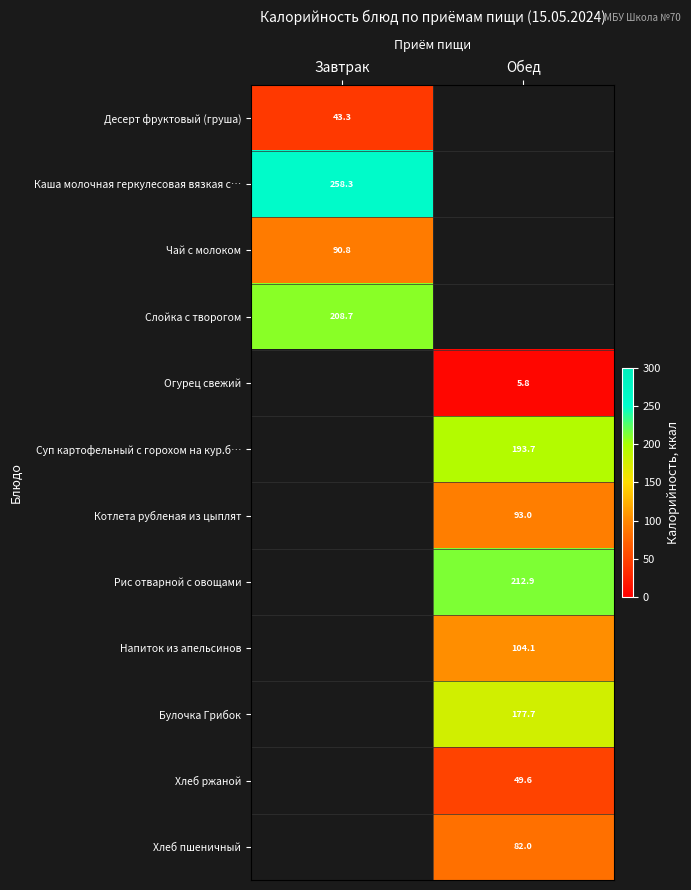

Which has a higher value, Завтрак or Обед?

Обед